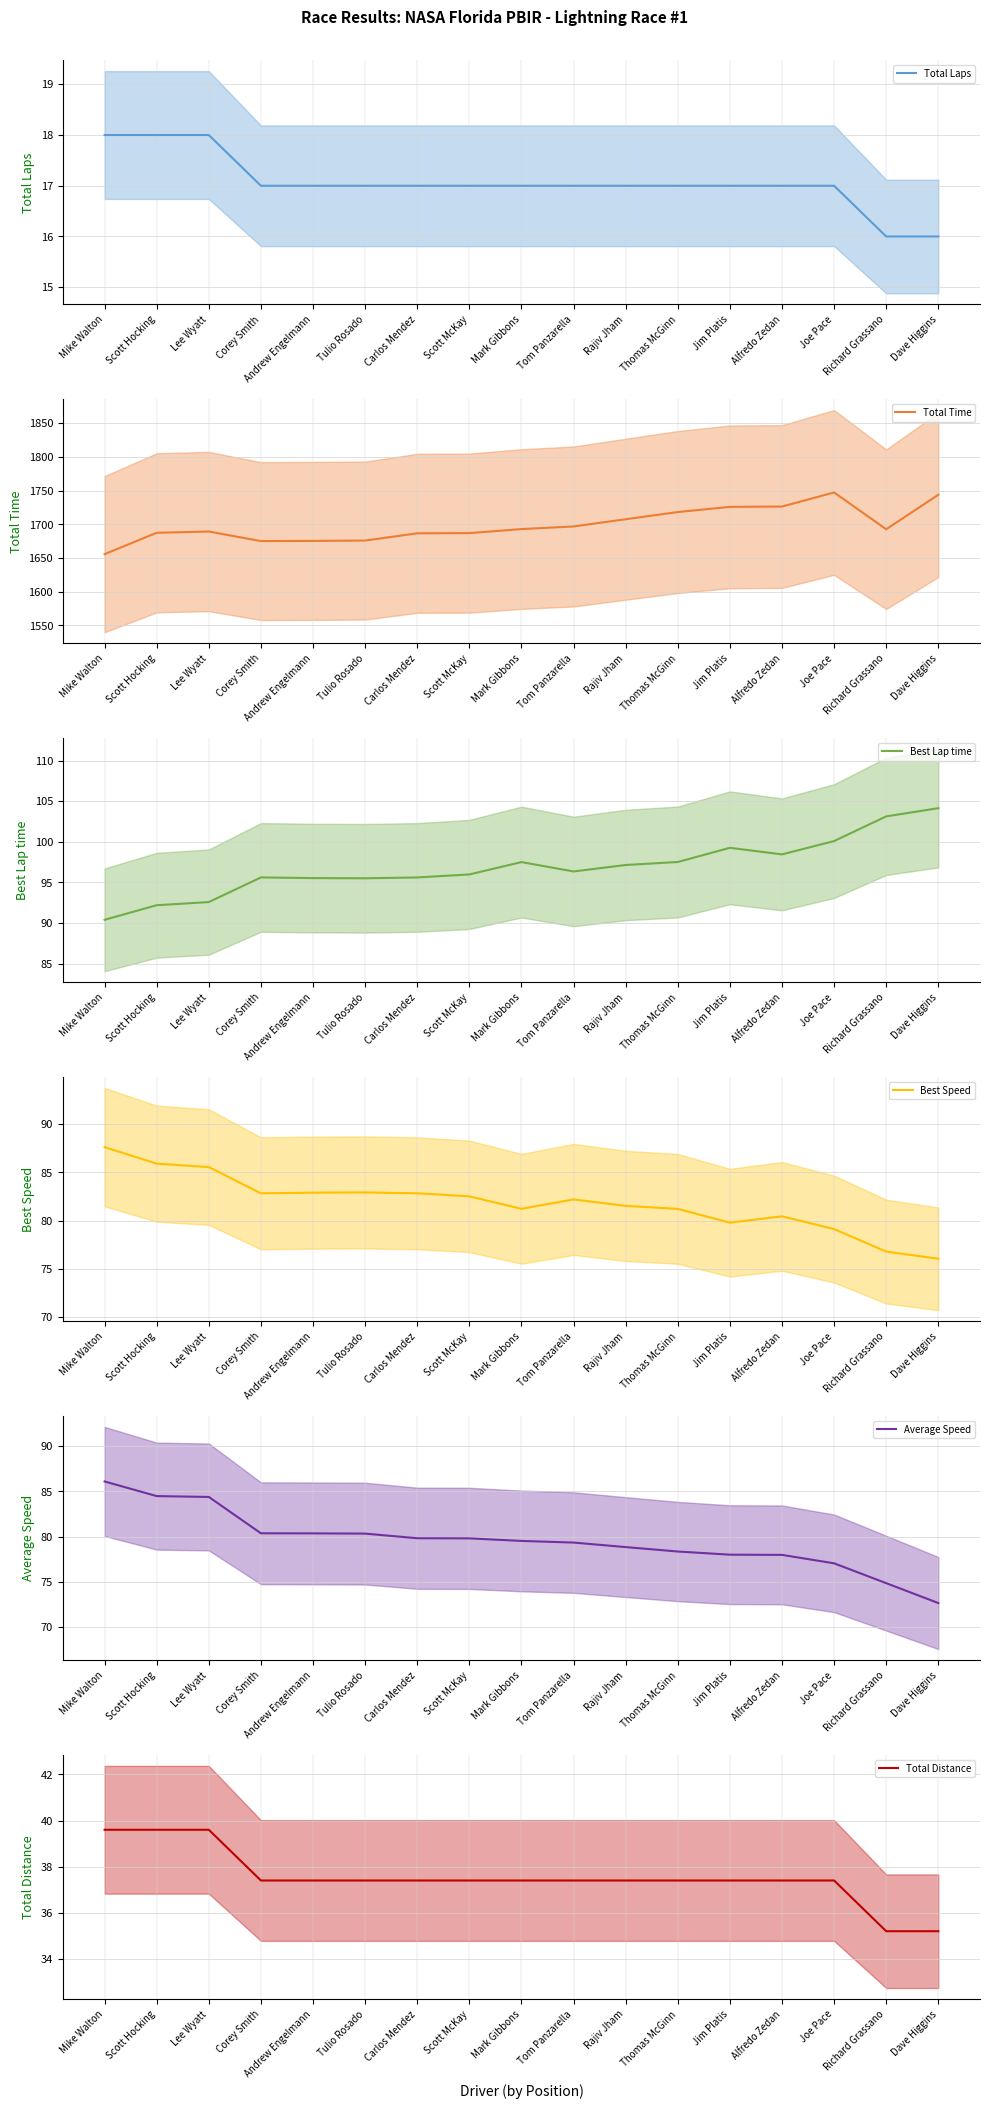

What is the sum of all Total Time values?

28884.8